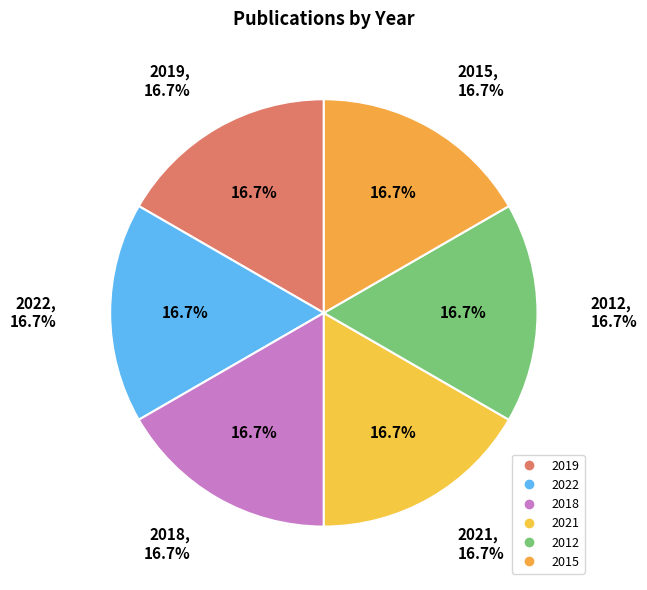

Which slice is the largest?

2022